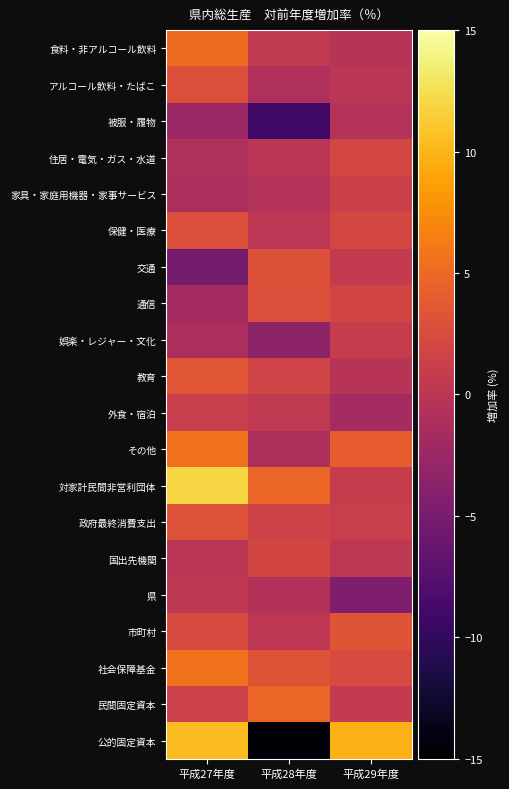

Reading left to right, extract all data points from this chart.

食料・非アルコール飲料: 平成27年度=5.2	平成28年度=0.4	平成29年度=-0.4
アルコール飲料・たばこ: 平成27年度=2.9	平成28年度=-0.9	平成29年度=-0.0
被服・履物: 平成27年度=-2.5	平成28年度=-9.1	平成29年度=-0.6
住居・電気・ガス・水道: 平成27年度=-1.0	平成28年度=-0.0	平成29年度=2.0
家具・家庭用機器・家事サービス: 平成27年度=-1.2	平成28年度=-0.5	平成29年度=1.2
保健・医療: 平成27年度=2.7	平成28年度=0.1	平成29年度=2.1
交通: 平成27年度=-5.2	平成28年度=3.0	平成29年度=0.7
通信: 平成27年度=-1.8	平成28年度=2.9	平成29年度=1.8
娯楽・レジャー・文化: 平成27年度=-1.3	平成28年度=-3.3	平成29年度=0.9
教育: 平成27年度=3.5	平成28年度=1.7	平成29年度=-0.3
外食・宿泊: 平成27年度=1.0	平成28年度=0.4	平成29年度=-1.7
その他: 平成27年度=5.6	平成28年度=-1.1	平成29年度=4.0
対家計民間非営利団体: 平成27年度=11.9	平成28年度=4.7	平成29年度=0.9
政府最終消費支出: 平成27年度=3.1	平成28年度=1.5	平成29年度=1.0
国出先機関: 平成27年度=-0.2	平成28年度=1.9	平成29年度=0.3
県: 平成27年度=0.3	平成28年度=-0.7	平成29年度=-4.5
市町村: 平成27年度=2.4	平成28年度=0.1	平成29年度=3.4
社会保障基金: 平成27年度=5.7	平成28年度=3.2	平成29年度=2.4
民間固定資本: 平成27年度=1.3	平成28年度=4.7	平成29年度=0.6
公的固定資本: 平成27年度=10.4	平成28年度=-14.6	平成29年度=9.8